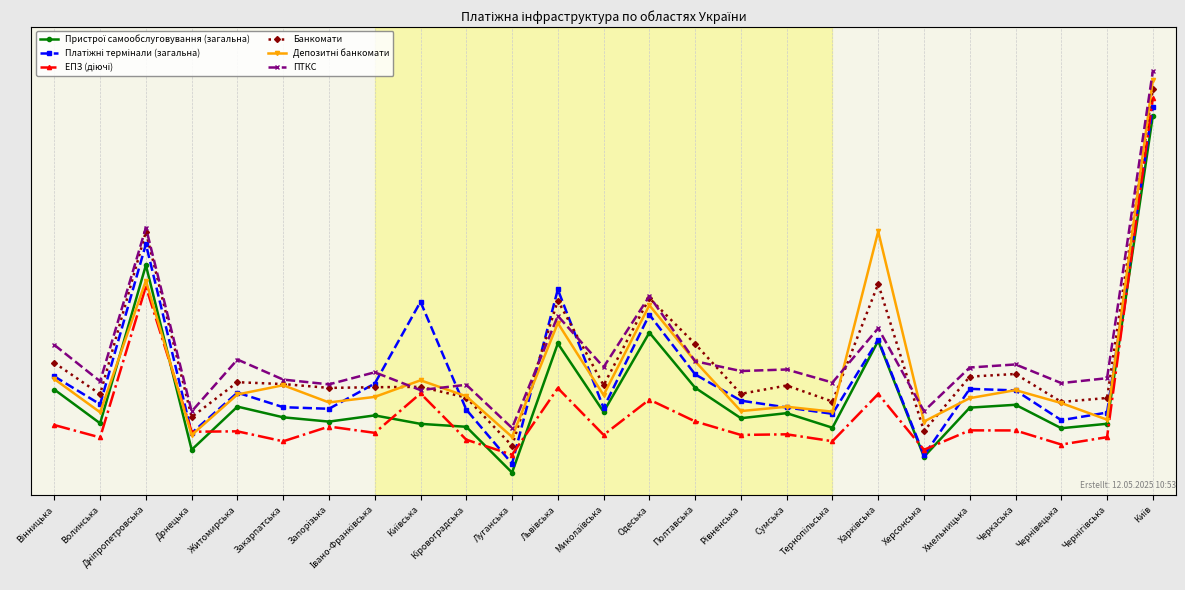

How many values in Пристрої самообслуговування (загальна) are above zero?

24